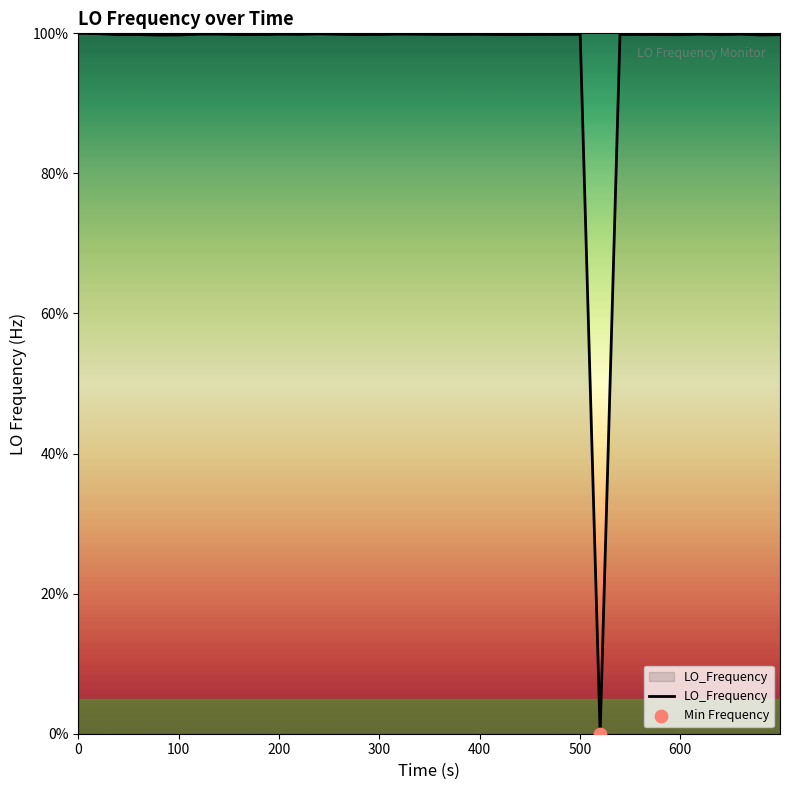

What is the difference between the maximum and minimum values?

100.0